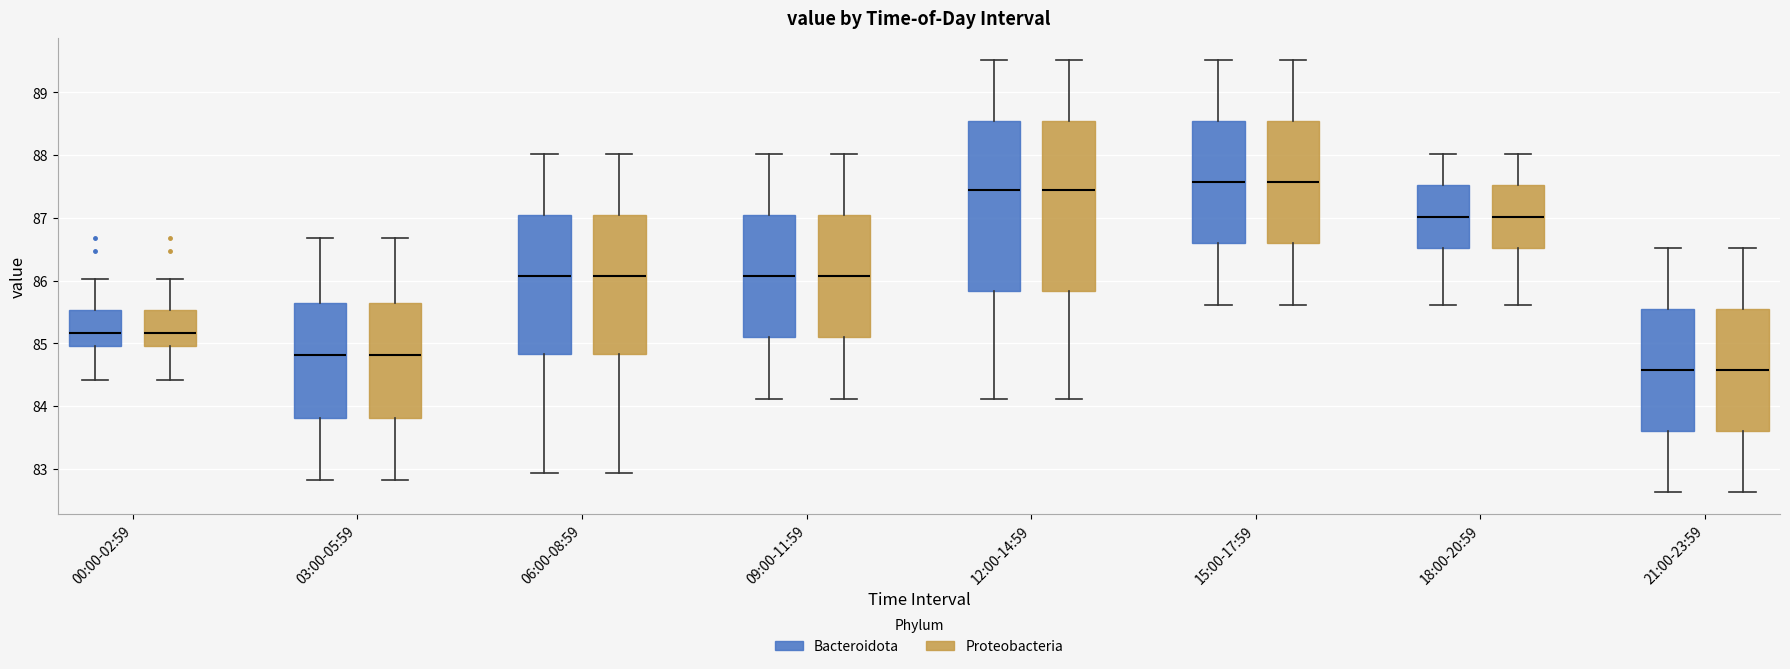

Where is the lower edge of the box for 12:00-14:59 (Bacteroidota) on the y-axis? The values are not printed on the chart, so give them approximately, as read against the axis.

85.8